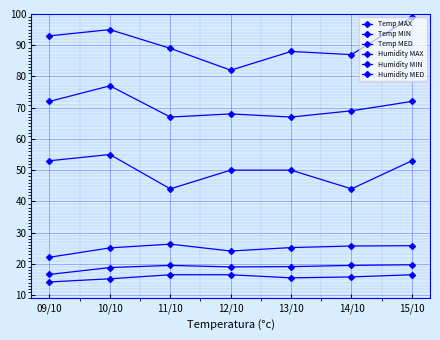

What is the value of the Humidity MIN point at the 3rd from the left?

44.0